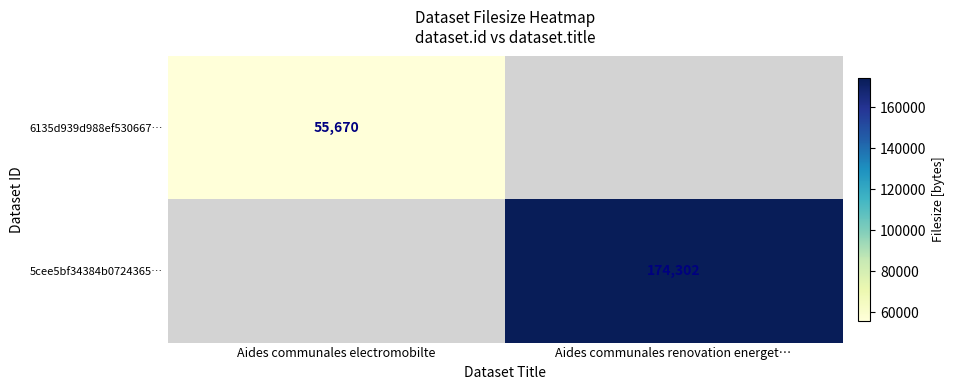

The value of 6135d939d988ef530667… at Aides communales electromobilte is 55670. True or false?

True